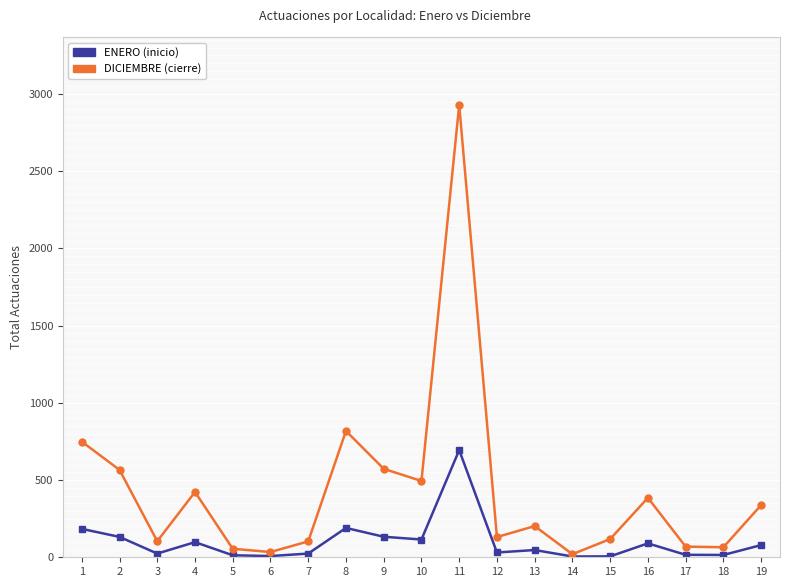

At which category is the sum across all series the highest?

11